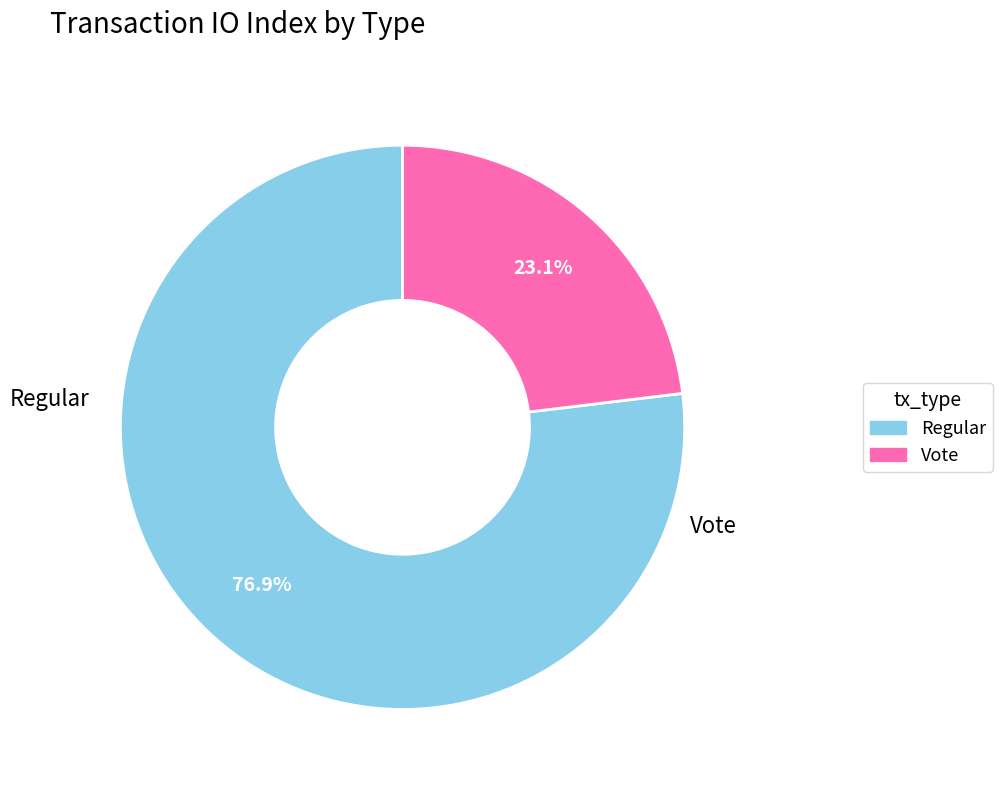

What is the smallest slice in the pie chart?

Vote